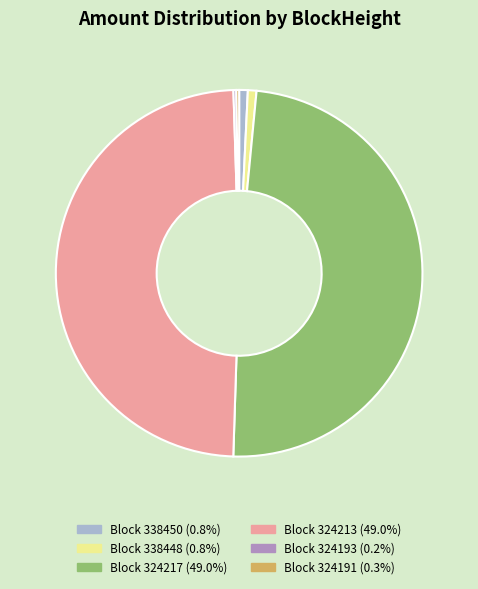

Does Block 338448 (0.8%) account for over 50% of the chart?

No